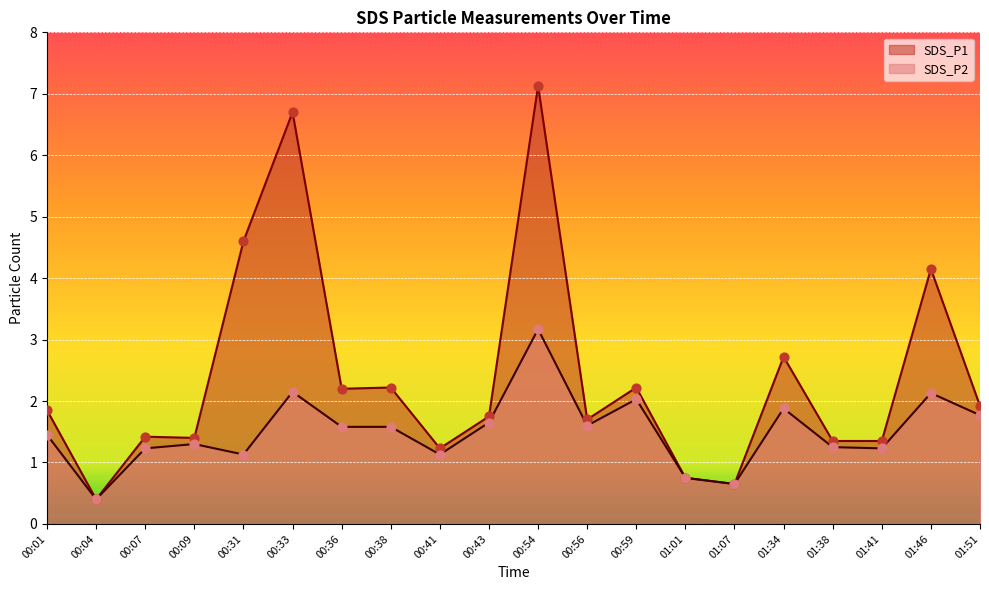

What is the total value across all series at 01:07?

1.3